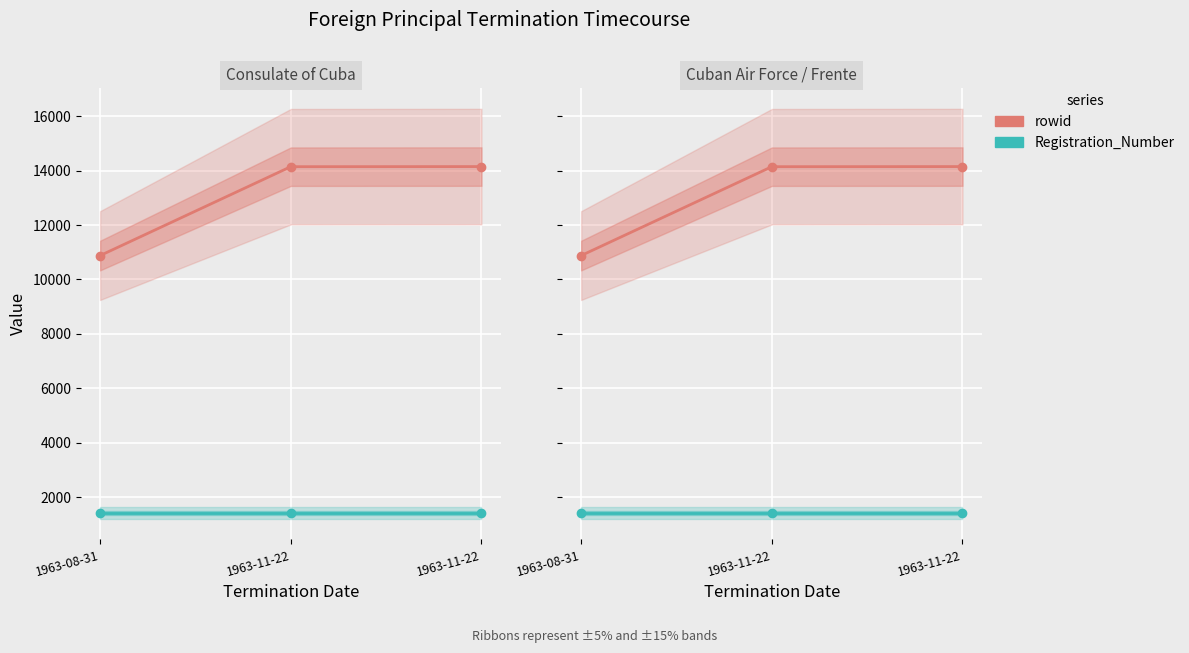

Which series has the largest total across all categories?

rowid